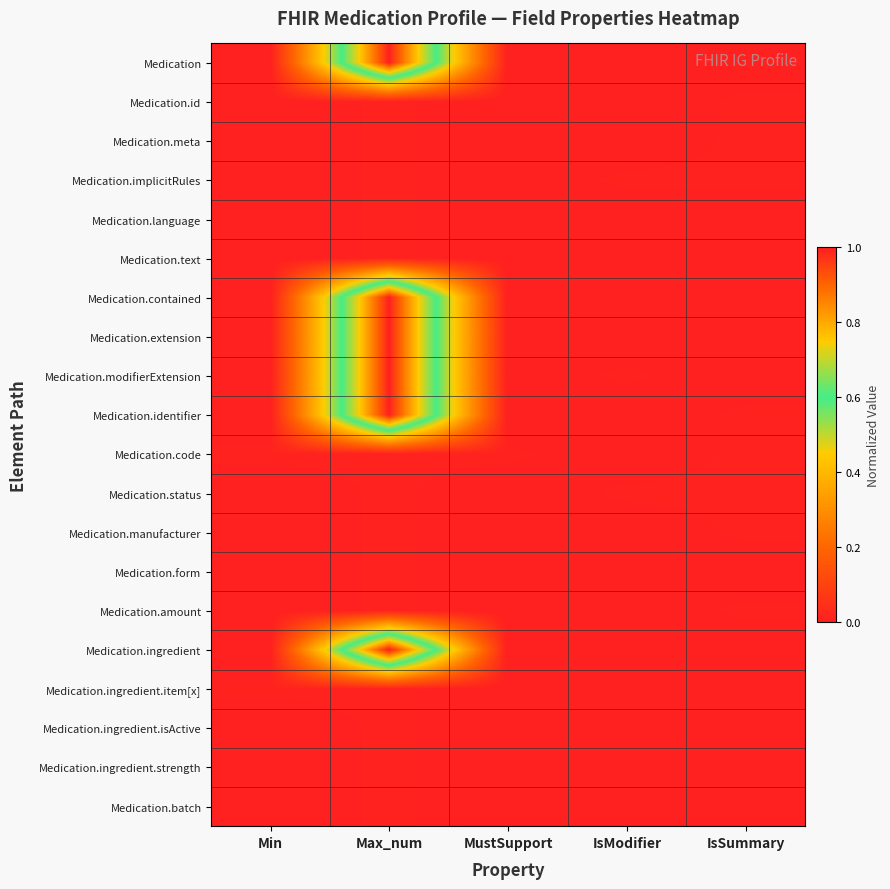

Reading right to left, extract all data points from this chart.

Medication: IsSummary=0.0	IsModifier=0.0	MustSupport=0.0	Max_num=1.0	Min=0.0
Medication.id: IsSummary=0.0	IsModifier=0.0	MustSupport=0.0	Max_num=0.0	Min=0.0
Medication.meta: IsSummary=0.0	IsModifier=0.0	MustSupport=0.0	Max_num=0.0	Min=0.0
Medication.implicitRules: IsSummary=0.0	IsModifier=0.0	MustSupport=0.0	Max_num=0.0	Min=0.0
Medication.language: IsSummary=0.0	IsModifier=0.0	MustSupport=0.0	Max_num=0.0	Min=0.0
Medication.text: IsSummary=0.0	IsModifier=0.0	MustSupport=0.0	Max_num=0.0	Min=0.0
Medication.contained: IsSummary=0.0	IsModifier=0.0	MustSupport=0.0	Max_num=1.0	Min=0.0
Medication.extension: IsSummary=0.0	IsModifier=0.0	MustSupport=0.0	Max_num=1.0	Min=0.0
Medication.modifierExtension: IsSummary=0.0	IsModifier=0.0	MustSupport=0.0	Max_num=1.0	Min=0.0
Medication.identifier: IsSummary=0.0	IsModifier=0.0	MustSupport=0.0	Max_num=1.0	Min=0.0
Medication.code: IsSummary=0.0	IsModifier=0.0	MustSupport=0.0	Max_num=0.0	Min=0.0
Medication.status: IsSummary=0.0	IsModifier=0.0	MustSupport=0.0	Max_num=0.0	Min=0.0
Medication.manufacturer: IsSummary=0.0	IsModifier=0.0	MustSupport=0.0	Max_num=0.0	Min=0.0
Medication.form: IsSummary=0.0	IsModifier=0.0	MustSupport=0.0	Max_num=0.0	Min=0.0
Medication.amount: IsSummary=0.0	IsModifier=0.0	MustSupport=0.0	Max_num=0.0	Min=0.0
Medication.ingredient: IsSummary=0.0	IsModifier=0.0	MustSupport=0.0	Max_num=1.0	Min=0.0
Medication.ingredient.item[x]: IsSummary=0.0	IsModifier=0.0	MustSupport=0.0	Max_num=0.0	Min=0.0
Medication.ingredient.isActive: IsSummary=0.0	IsModifier=0.0	MustSupport=0.0	Max_num=0.0	Min=0.0
Medication.ingredient.strength: IsSummary=0.0	IsModifier=0.0	MustSupport=0.0	Max_num=0.0	Min=0.0
Medication.batch: IsSummary=0.0	IsModifier=0.0	MustSupport=0.0	Max_num=0.0	Min=0.0